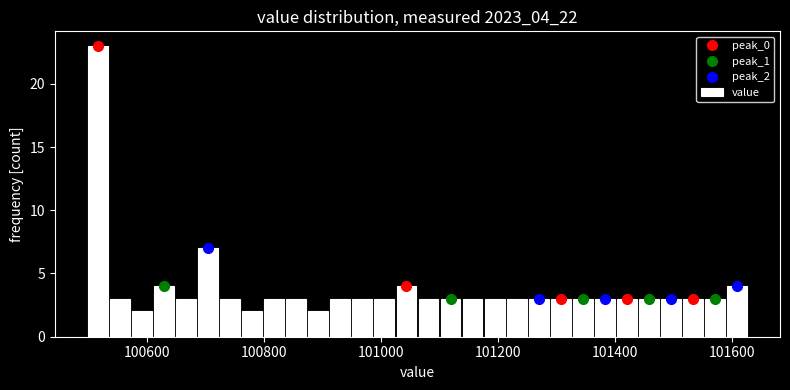

Around what value on the x-axis is the tallest bar? Give the approximate position of its centre, as read against the axis.

100520